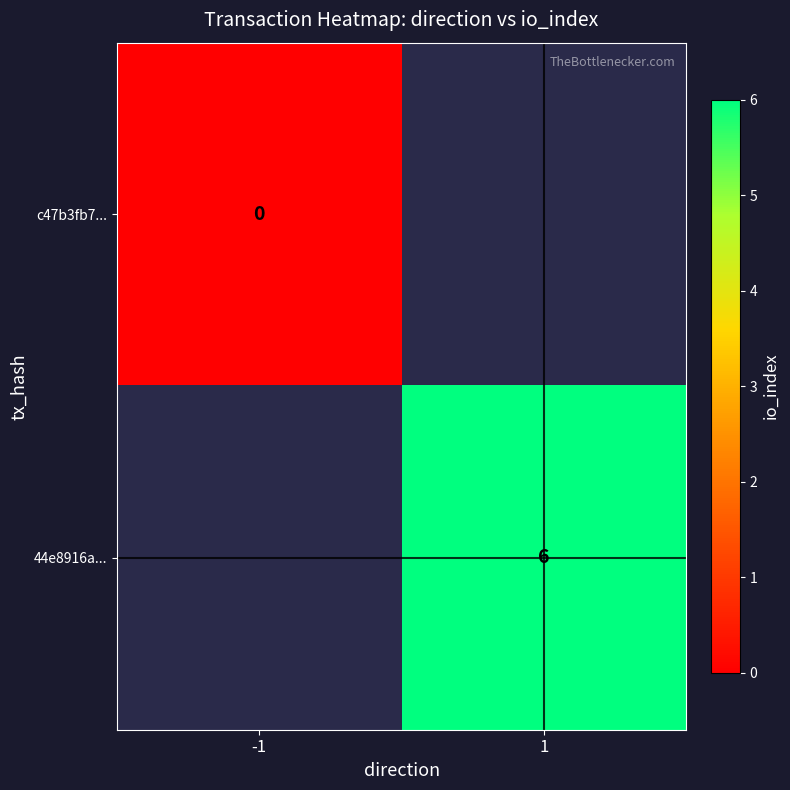

Is the value of c47b3fb7... at -1 greater than the value of 44e8916a... at 1?

No